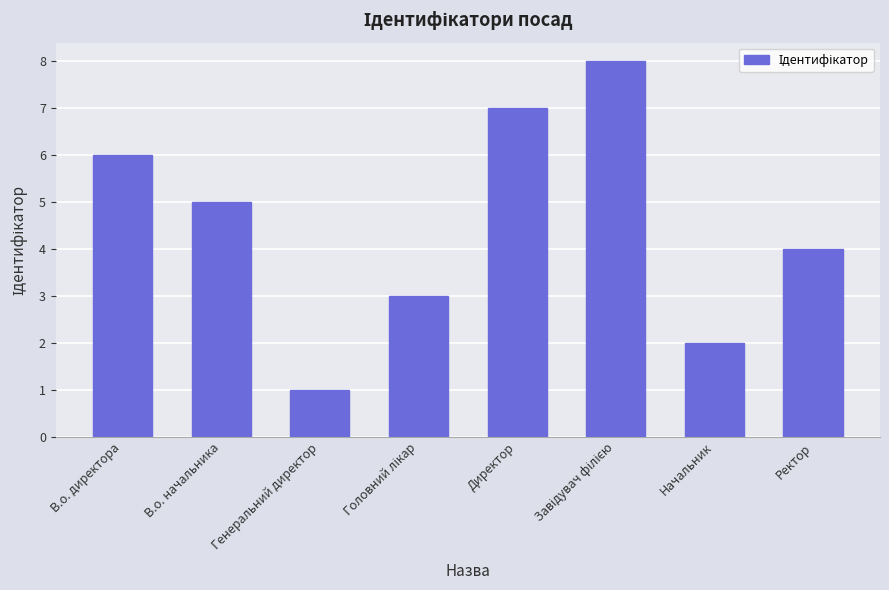

What is the difference between the second highest and minimum values?

6